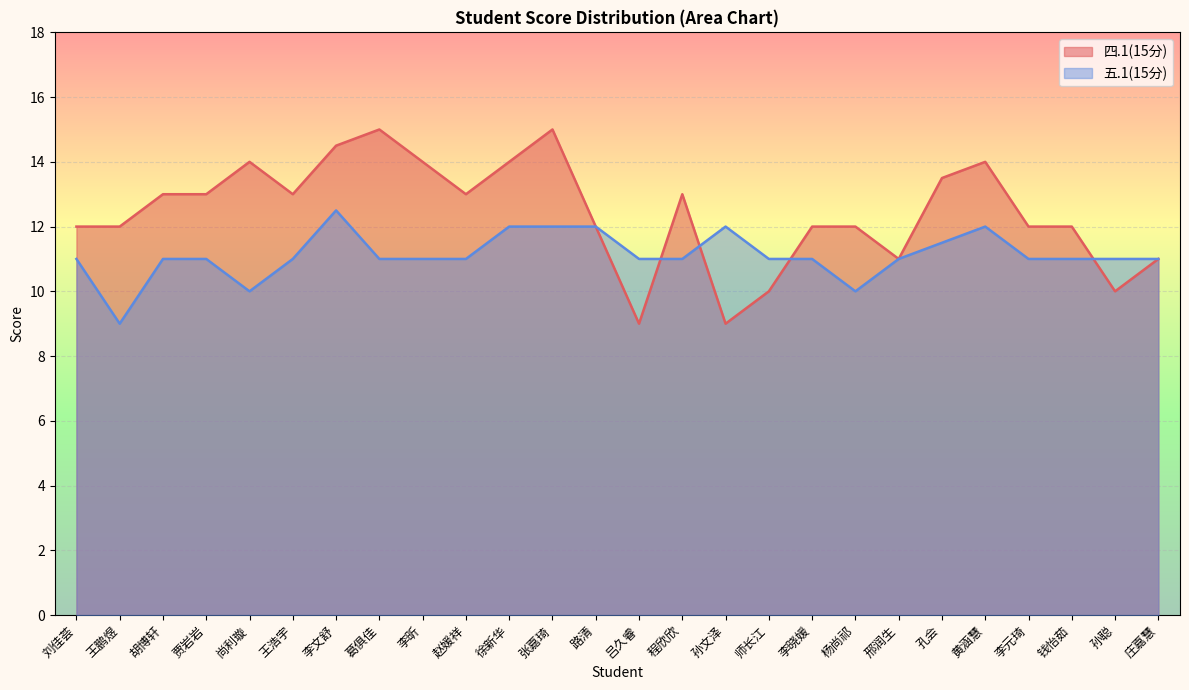

Which series has the largest range (max minus min)?

四.1(15分)